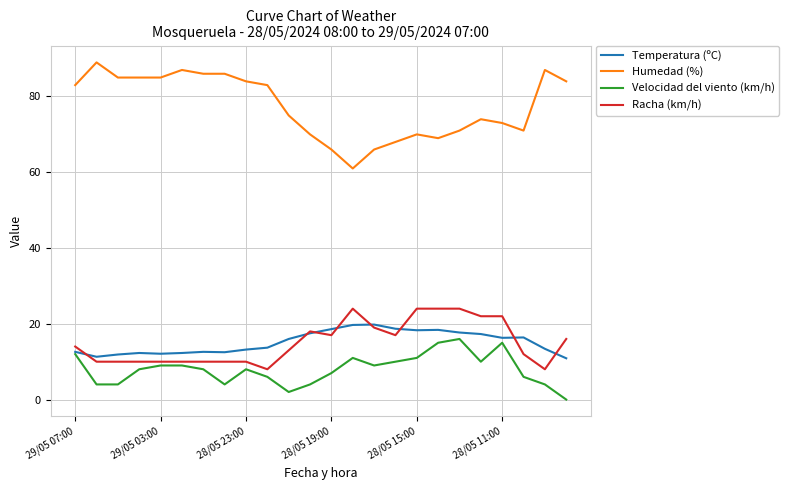

At how many categories does at least one series exceed 8?

24